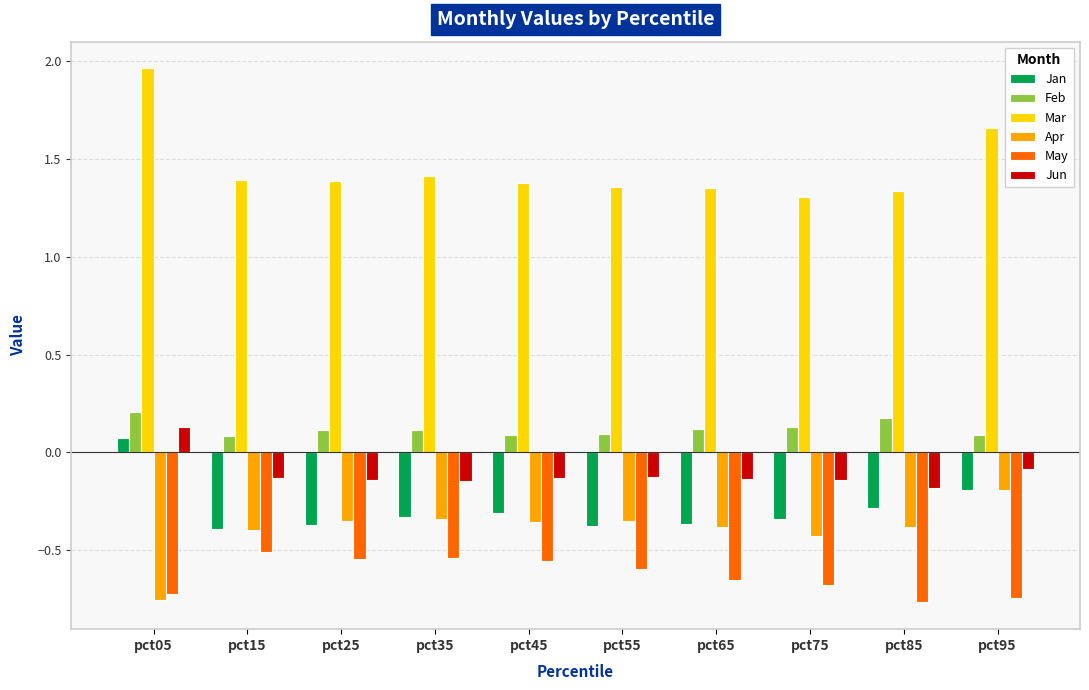

What is the value of the Feb bar at the 10th from the left?

0.1